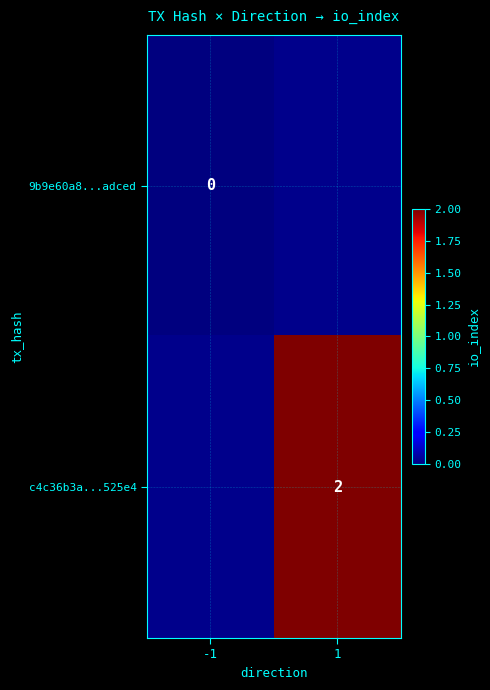

Is it true that c4c36b3a...525e4 equals 3 at 1?

False